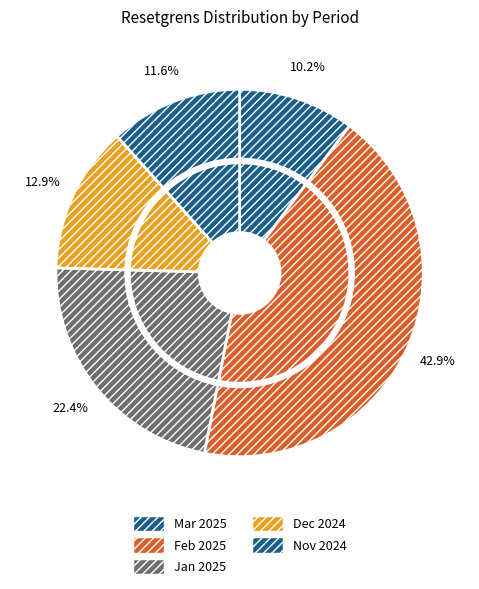

To the nearest percent, what is the average slice percentage?

20%